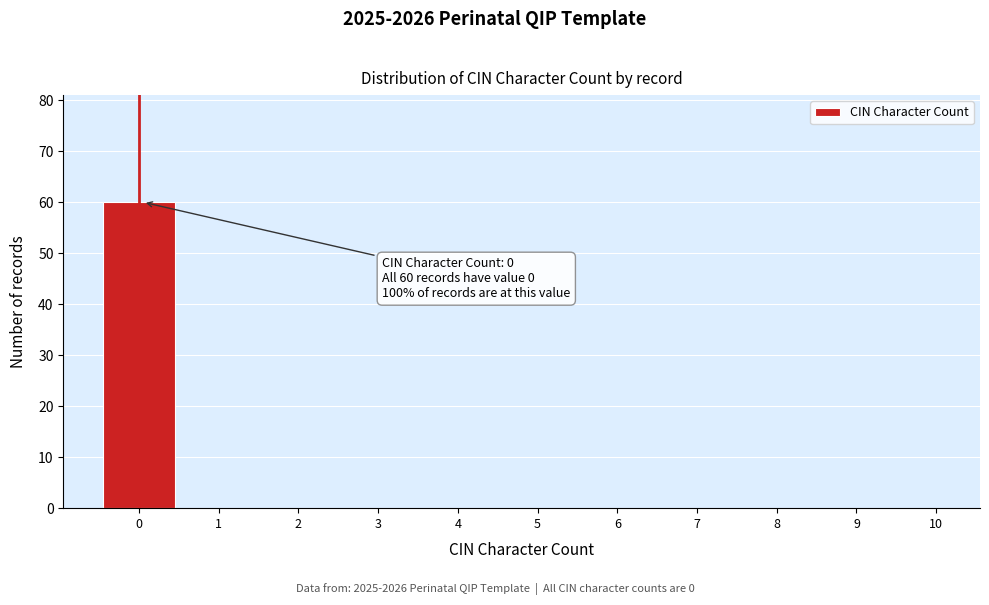

Reading right to left, extract all data points from this chart.

10=0	9=0	8=0	7=0	6=0	5=0	4=0	3=0	2=0	1=0	0=60